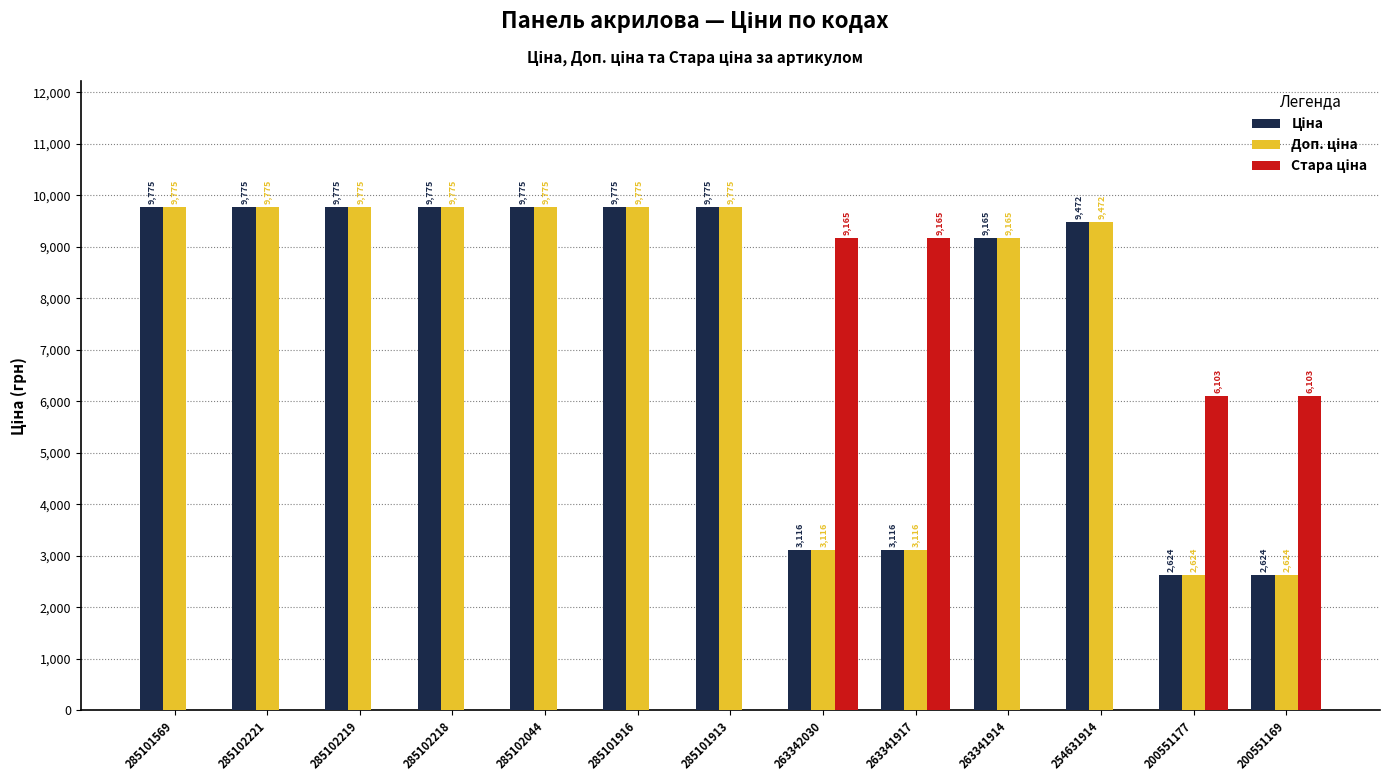

What is the greatest value displayed?

9775.5